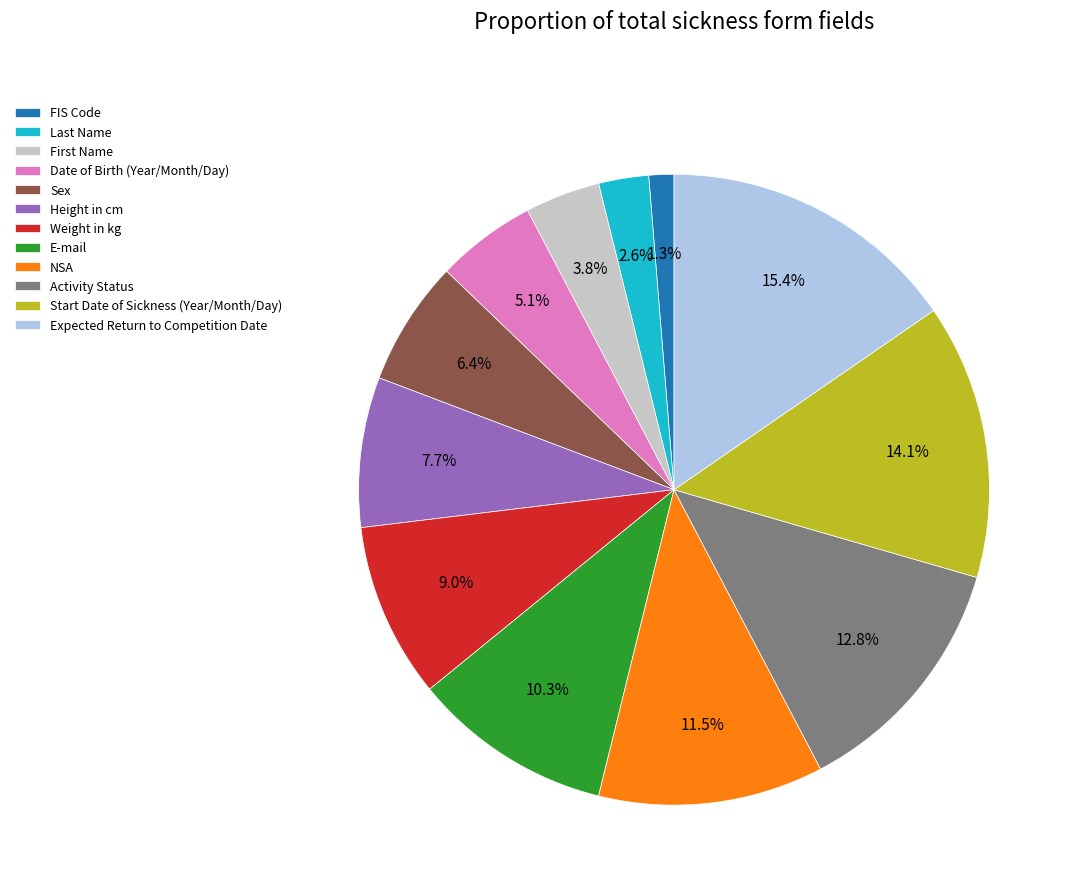

Rank the categories by value from highest to lowest.

Expected Return to Competition Date, Start Date of Sickness (Year/Month/Day), Activity Status, NSA, E-mail, Weight in kg, Height in cm, Sex, Date of Birth (Year/Month/Day), First Name, Last Name, FIS Code